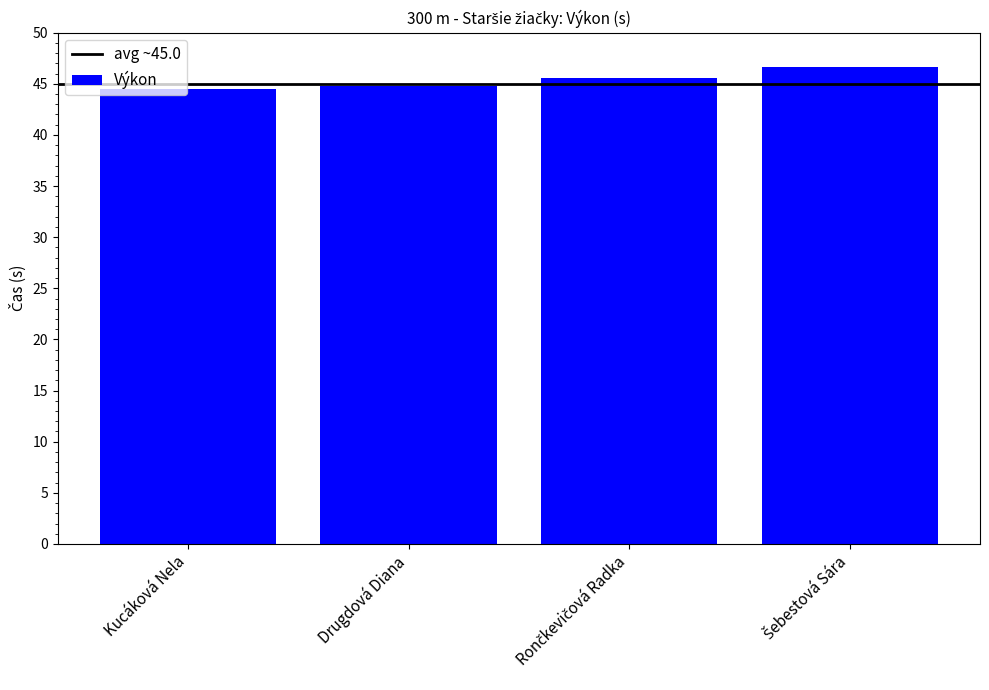

What is the value of the 4th bar from the left?

46.6